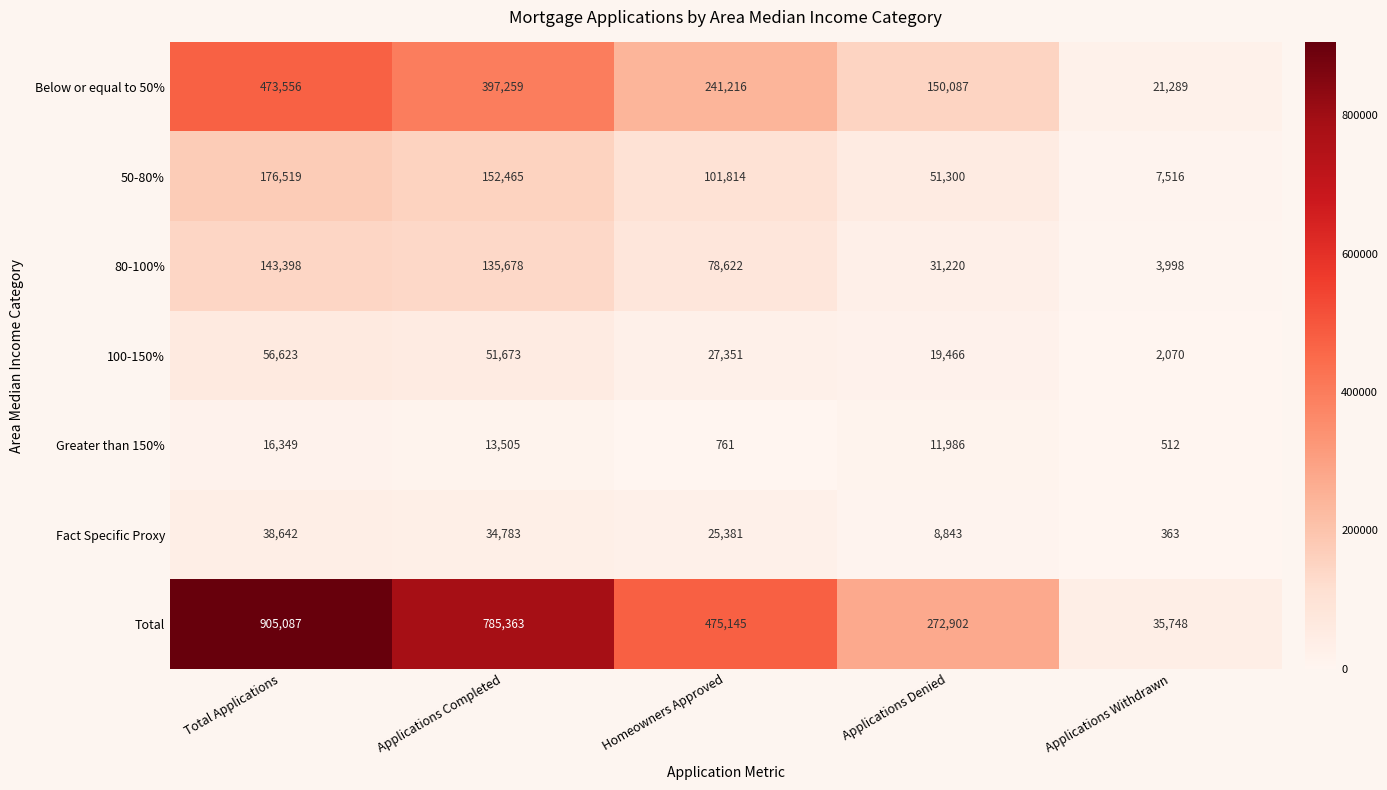

What is the difference between the Fact Specific Proxy values at Applications Denied and Applications Withdrawn?

8480